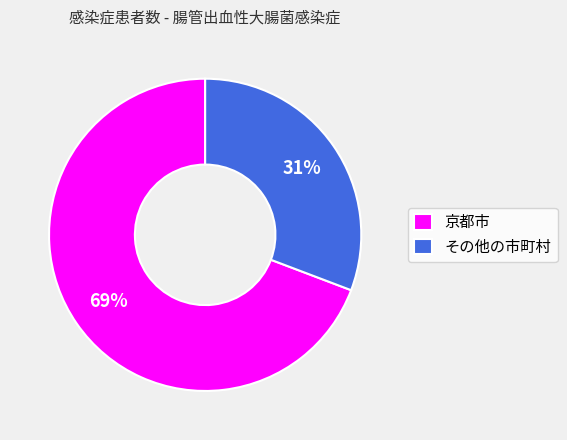

Between 京都市 and その他の市町村, which is larger?

京都市